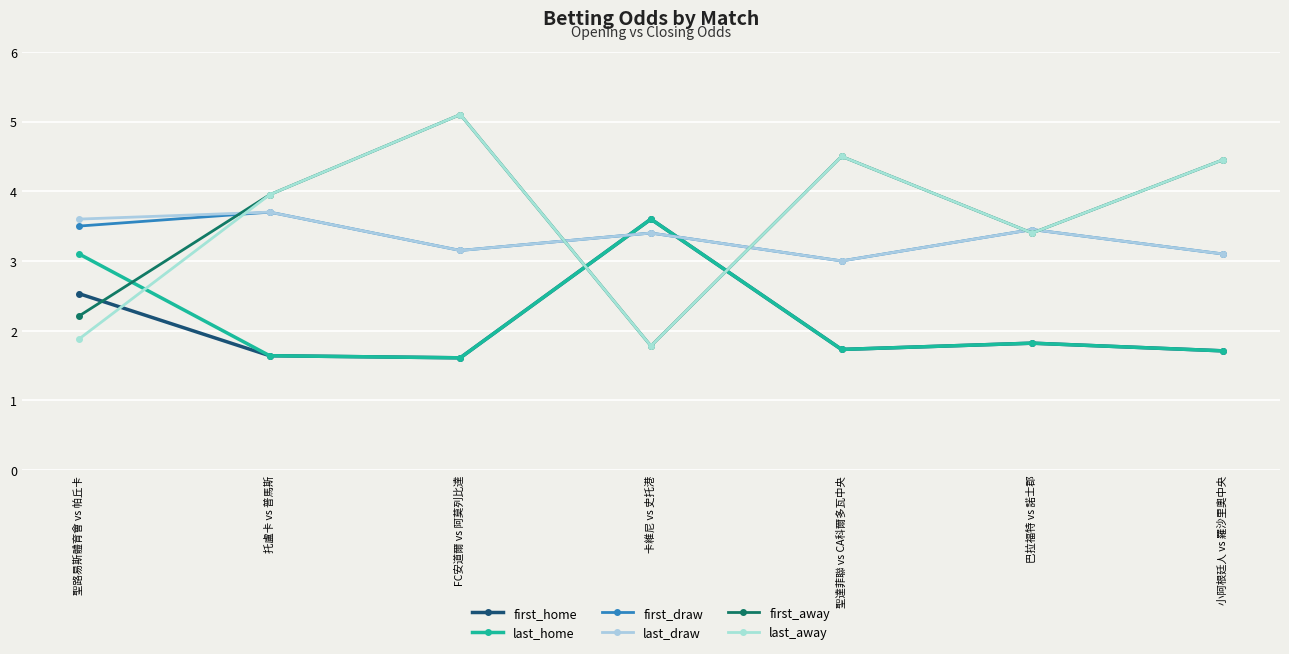

How many lines are shown in the chart?

6